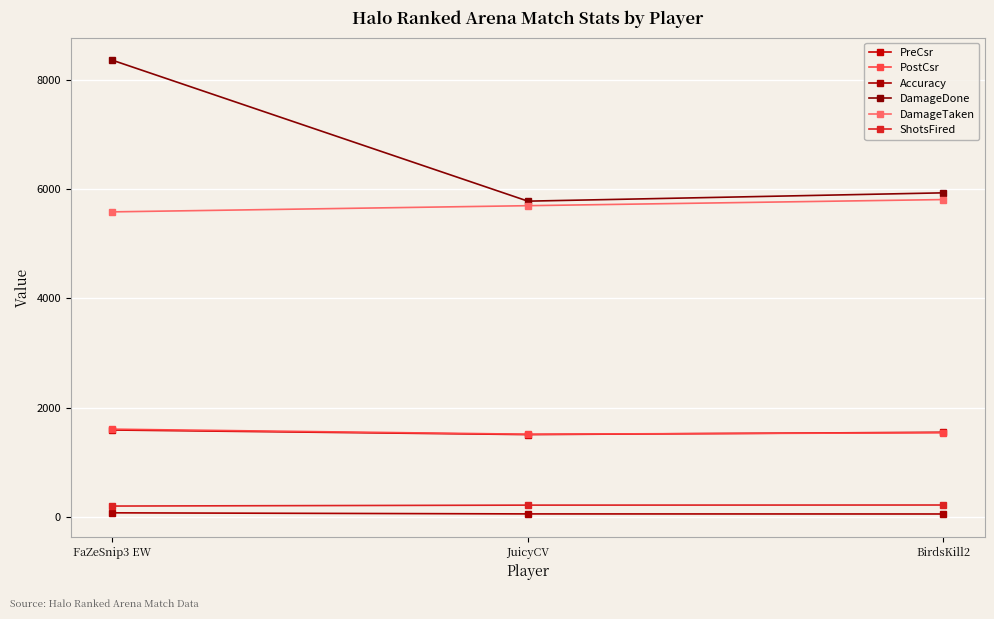

Reading right to left, extract all data points from this chart.

PreCsr: BirdsKill2=1551.0	JuicyCV=1508.0	FaZeSnip3 EW=1592.0
PostCsr: BirdsKill2=1542.0	JuicyCV=1515.0	FaZeSnip3 EW=1607.0
Accuracy: BirdsKill2=55.9	JuicyCV=57.3	FaZeSnip3 EW=77.1
DamageDone: BirdsKill2=5930.0	JuicyCV=5778.0	FaZeSnip3 EW=8356.0
DamageTaken: BirdsKill2=5807.0	JuicyCV=5695.0	FaZeSnip3 EW=5582.0
ShotsFired: BirdsKill2=220.0	JuicyCV=218.0	FaZeSnip3 EW=201.0